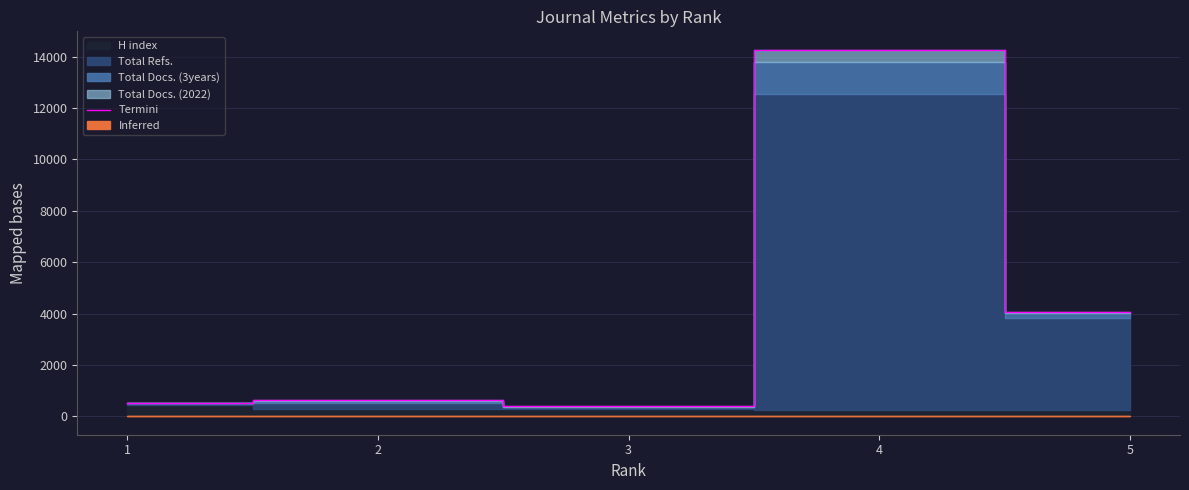

Reading right to left, list all the values displayed in this chart.

5=4067	4=14267	3=420	2=636	1=534